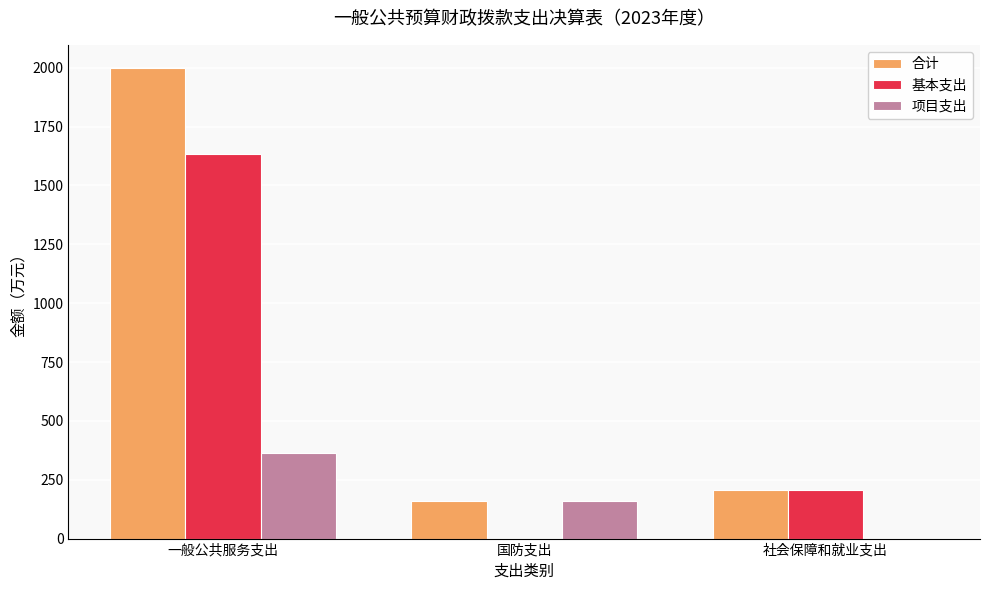

At which label does 基本支出 first exceed 207?

一般公共服务支出